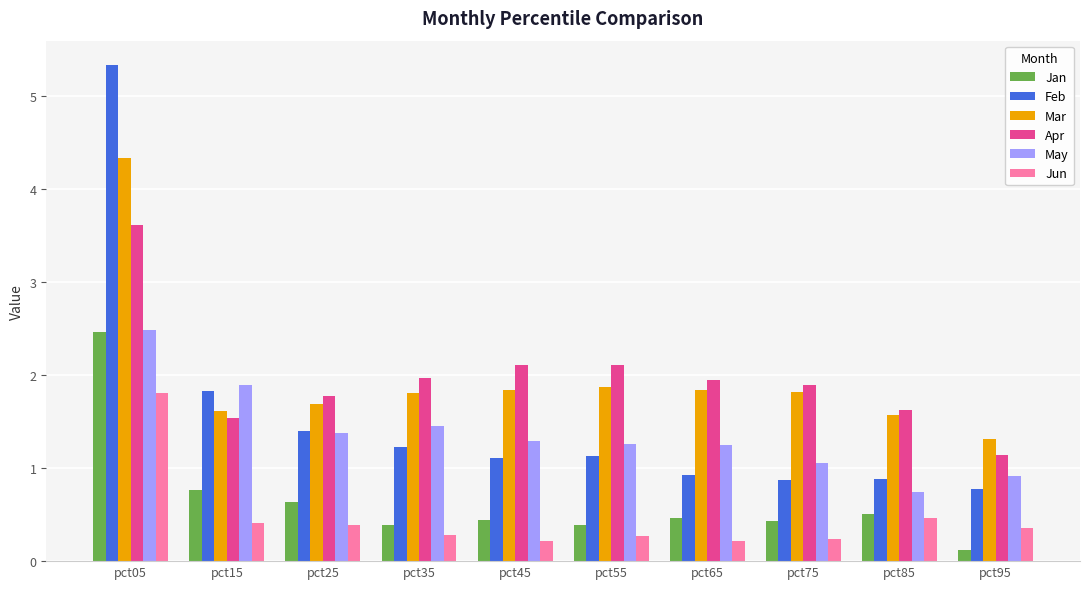

At how many categories does at least one series exceed 0?

10